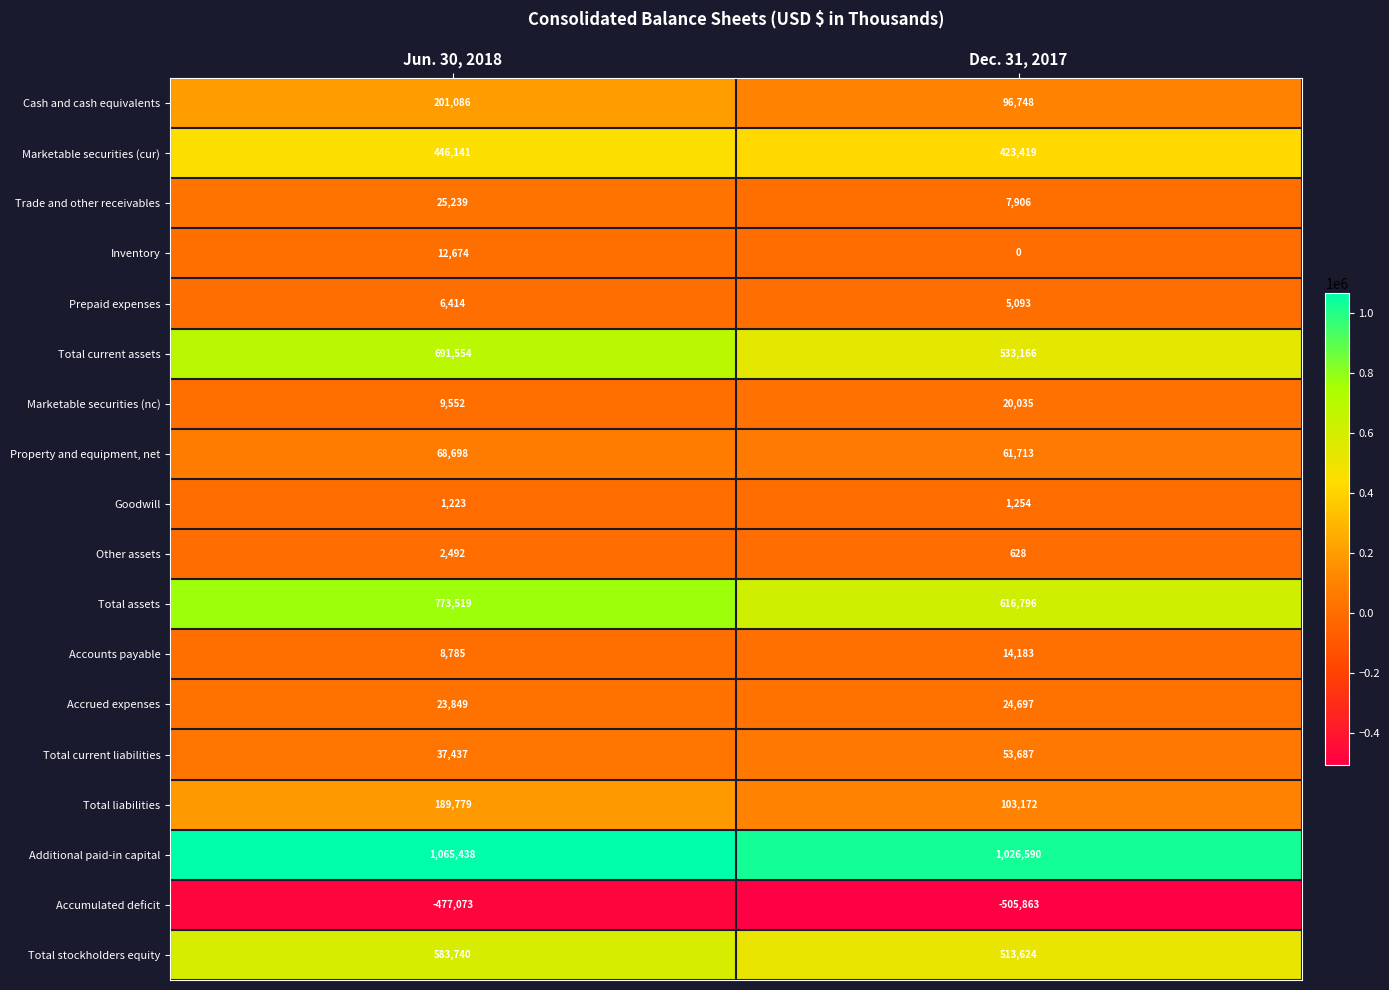

At which category does the chart reach its peak across all series?

Jun. 30, 2018